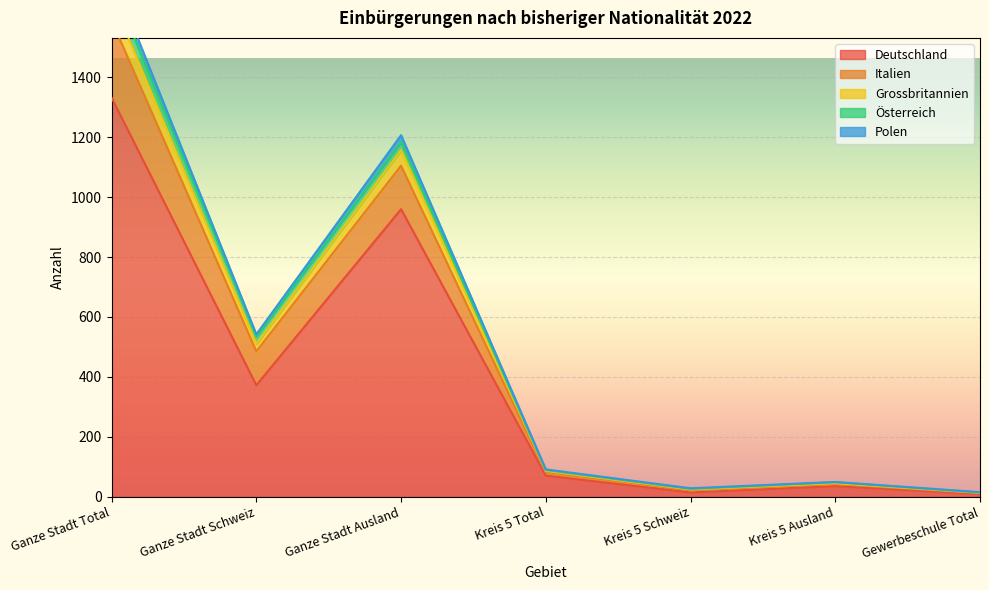

In Polen, how many points are lower than both neighbors (excluding endpoints)?

2